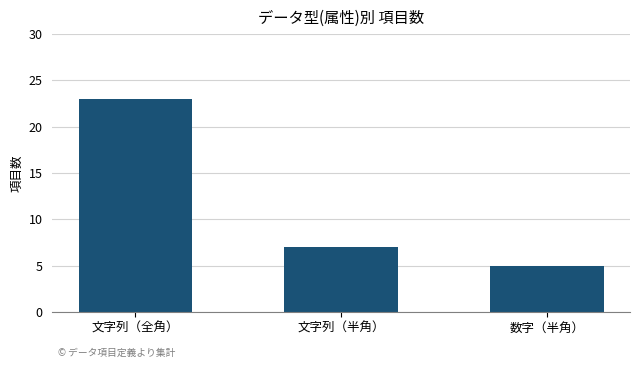

What is the average value?

12